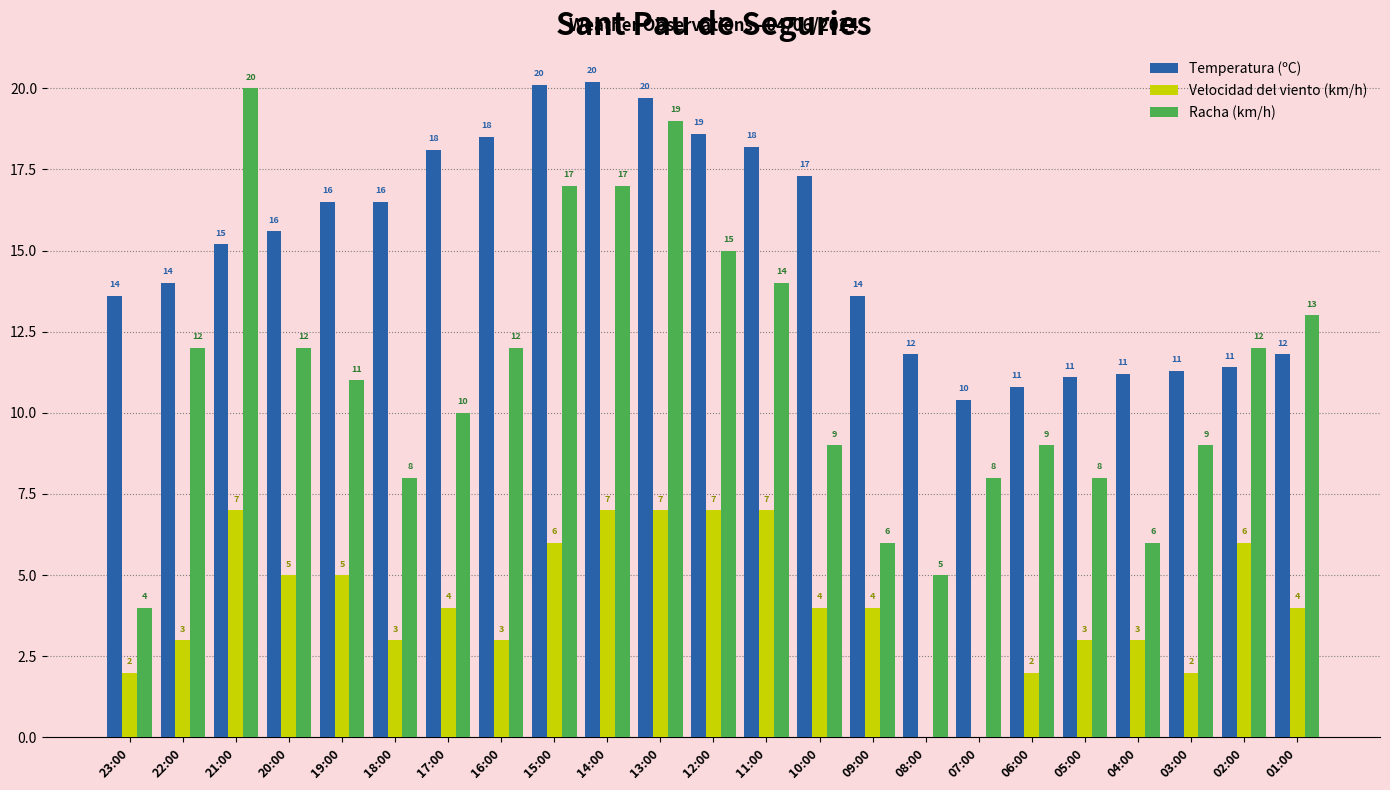

What is the maximum value for Temperatura (ºC)?

20.2